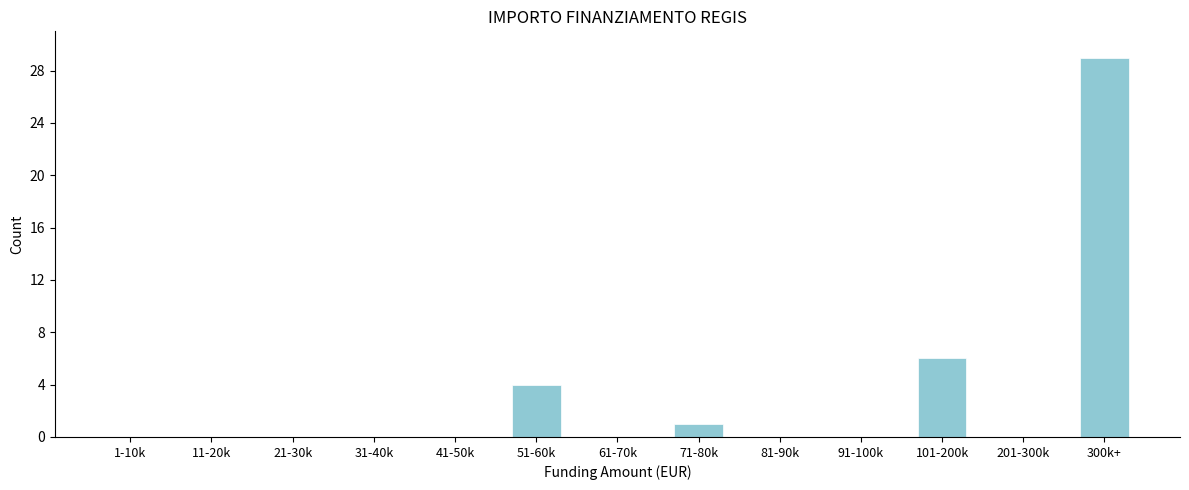

Reading left to right, what are all the values shown in this chart?

1-10k=0	11-20k=0	21-30k=0	31-40k=0	41-50k=0	51-60k=4	61-70k=0	71-80k=1	81-90k=0	91-100k=0	101-200k=6	201-300k=0	300k+=29